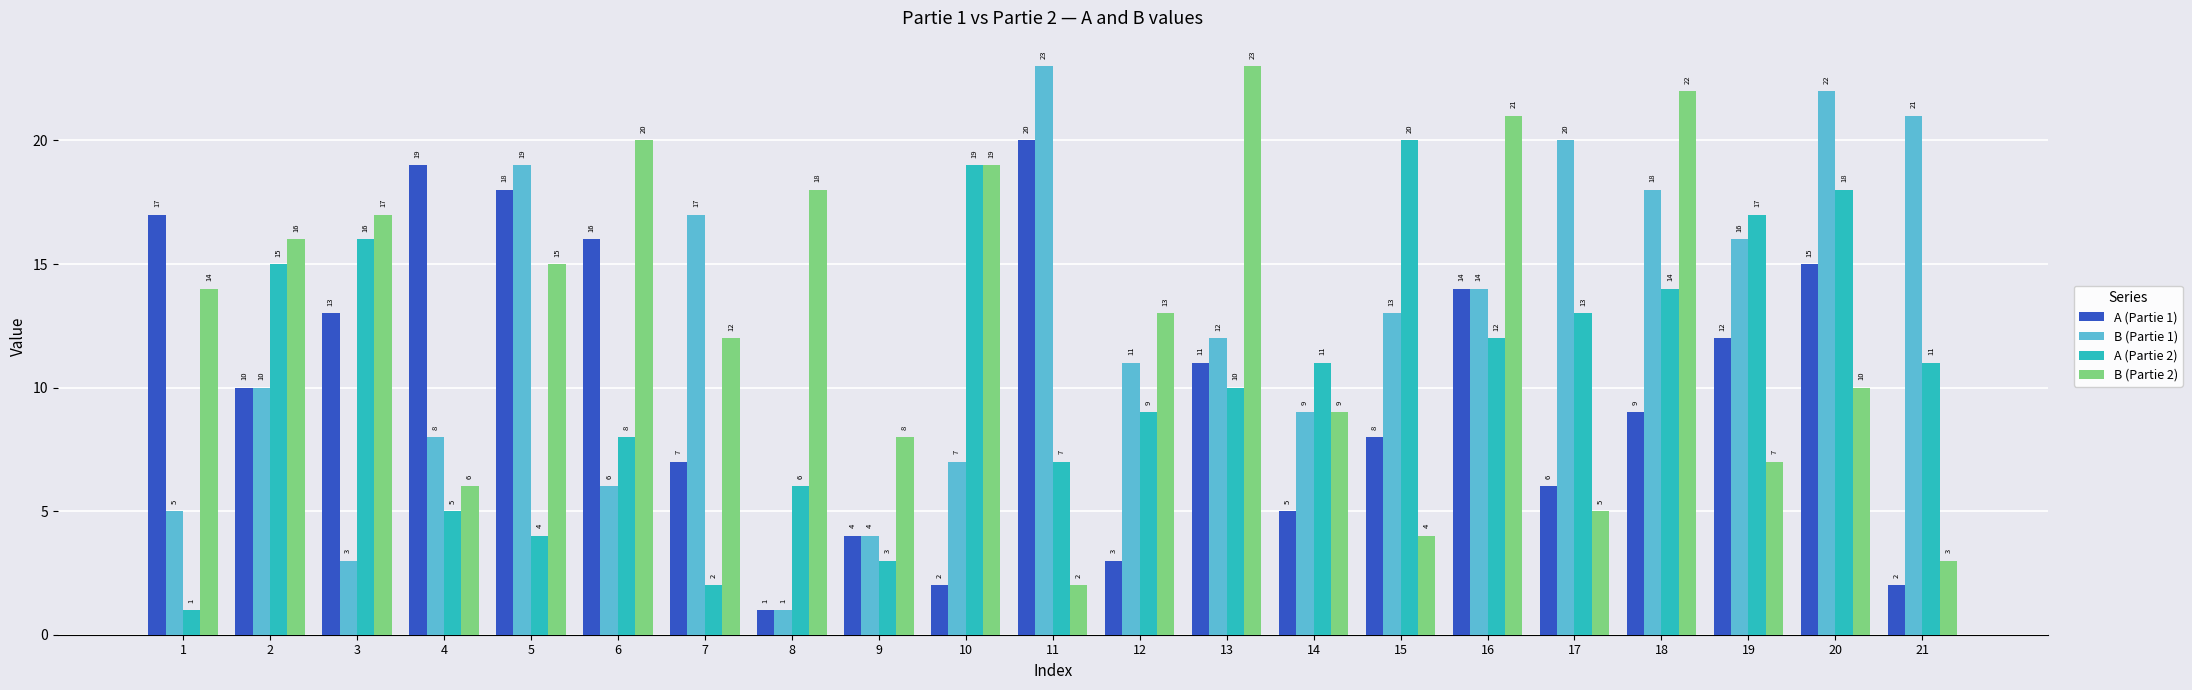

Rank the series at 7 from highest to lowest value.

B (Partie 1), B (Partie 2), A (Partie 1), A (Partie 2)